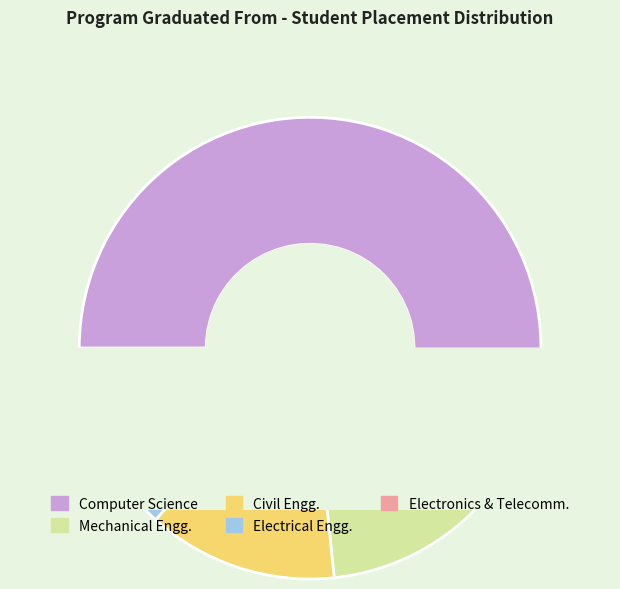

How many segments does this pie chart have?

5